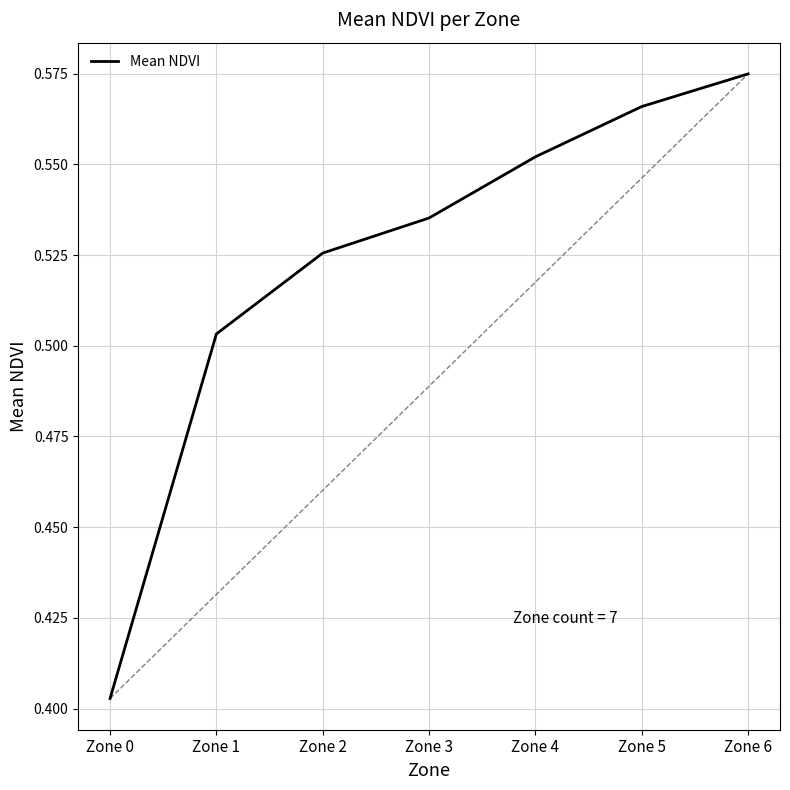

What is the difference between the values at Zone 3 and Zone 0?

0.1